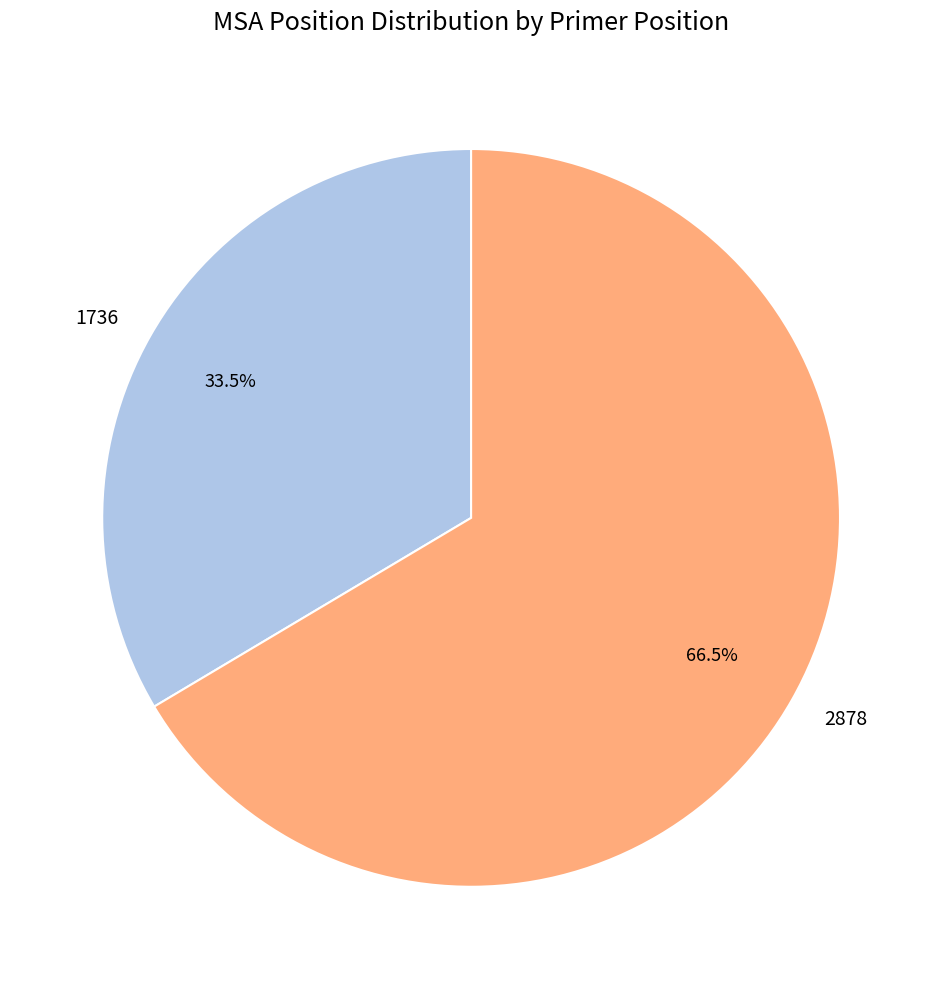

Approximately how many times larger is the value at 2878 compared to 1736?

2.0